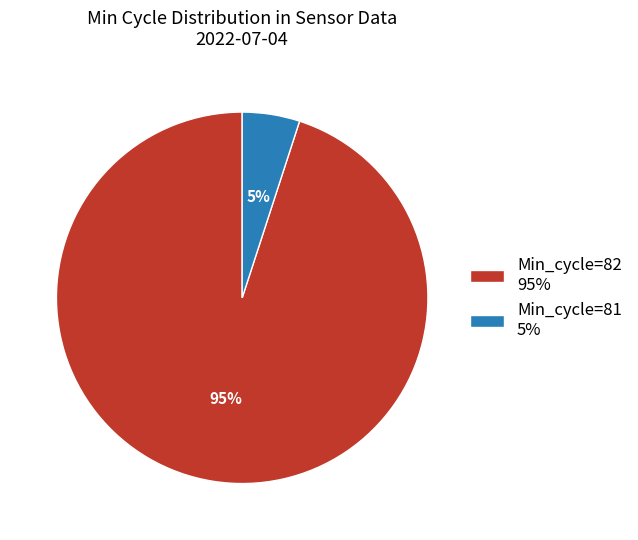

Which category has the smallest portion of the pie?

Min_cycle=81 5%